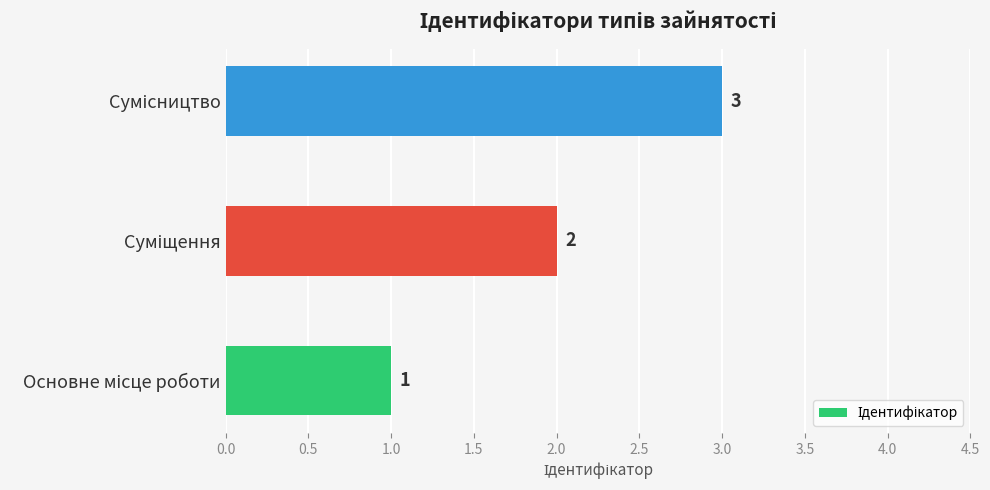

What is the sum of all values?

6